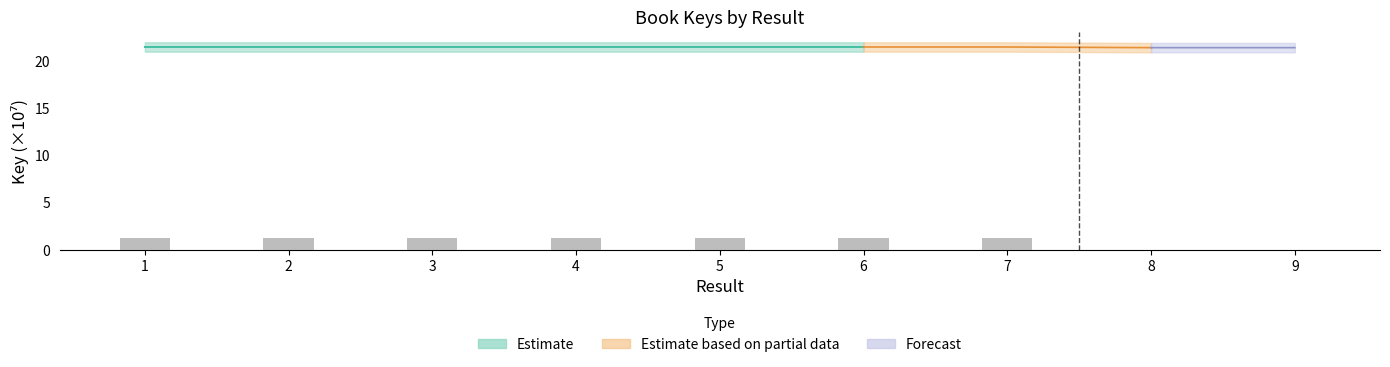

What is the value of the 6th bar from the left?

1.2